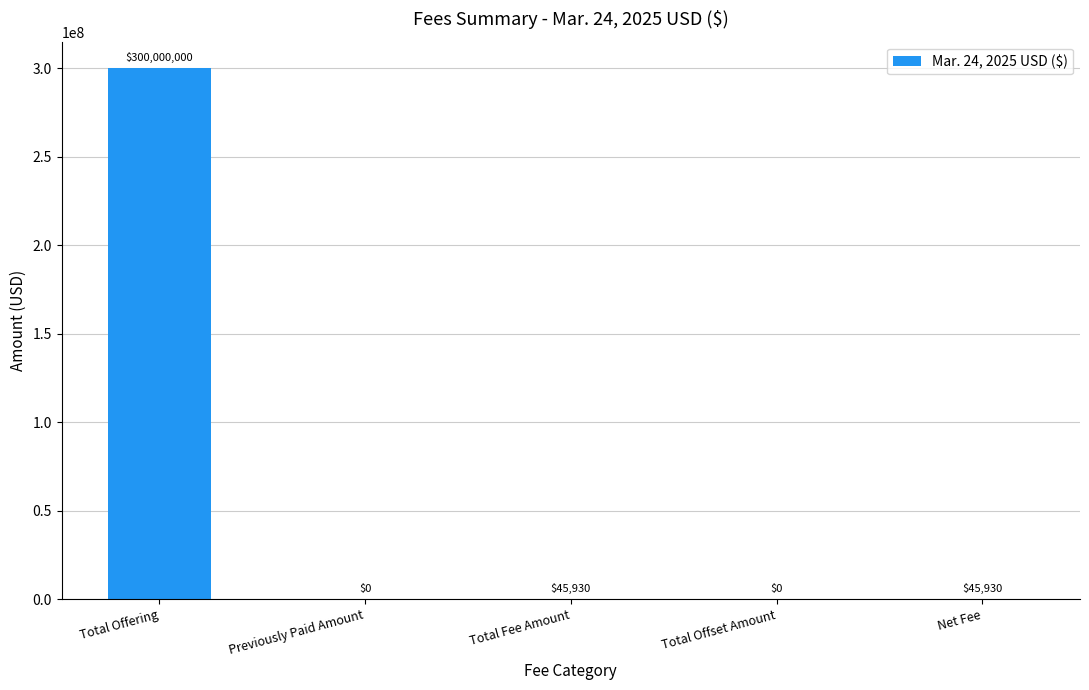

Reading left to right, extract all data points from this chart.

300000000	0	45930	0	45930